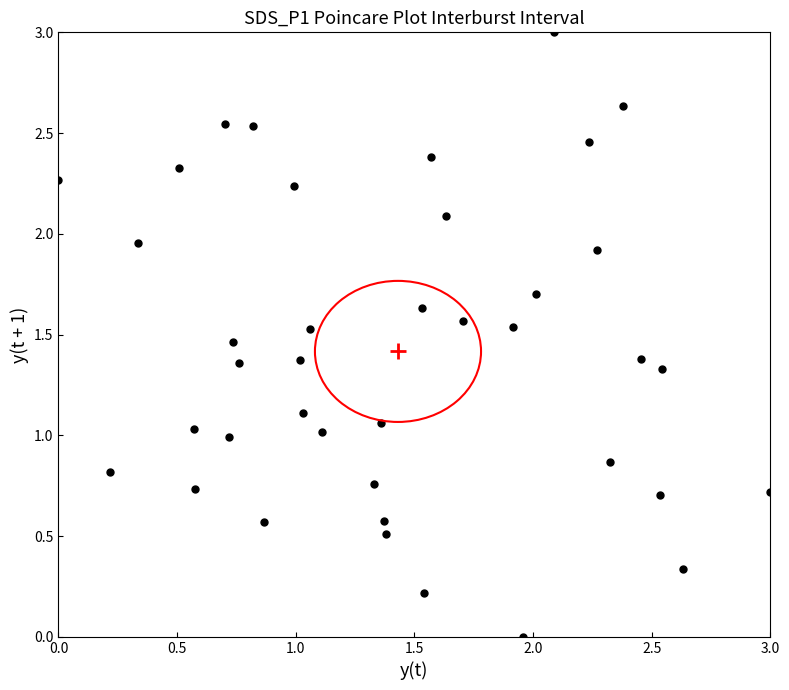

What is the range of Y values (max minus min)?

3.0